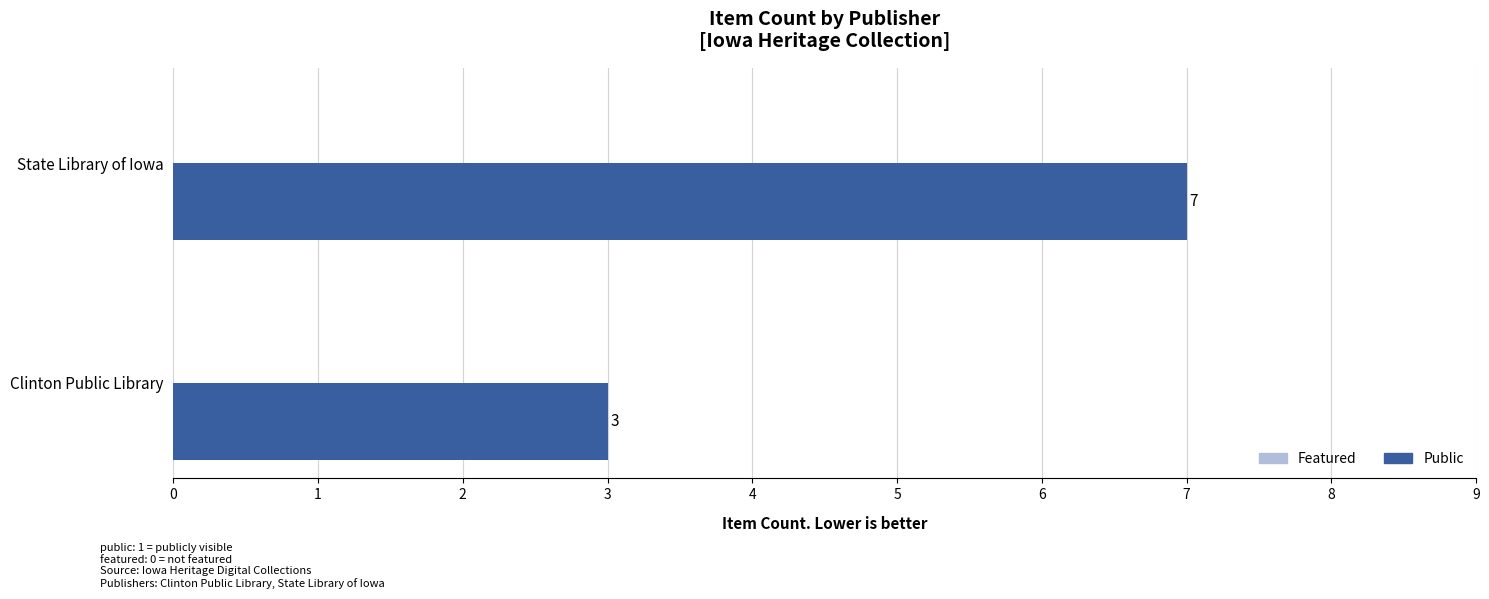

What is the sum of the values at State Library of Iowa and Clinton Public Library?

10